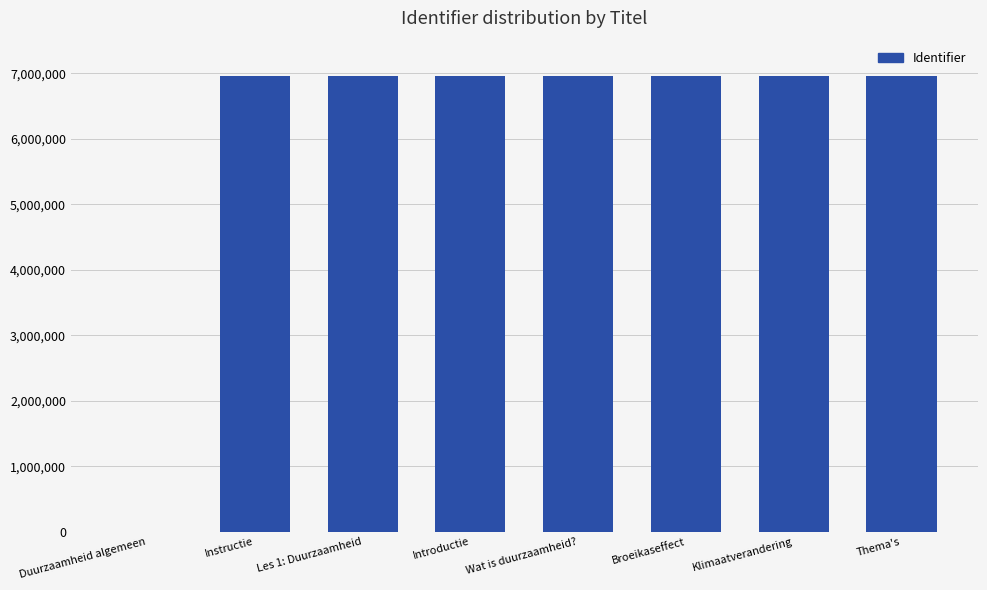

What is the approximate value at Introductie?

6964765